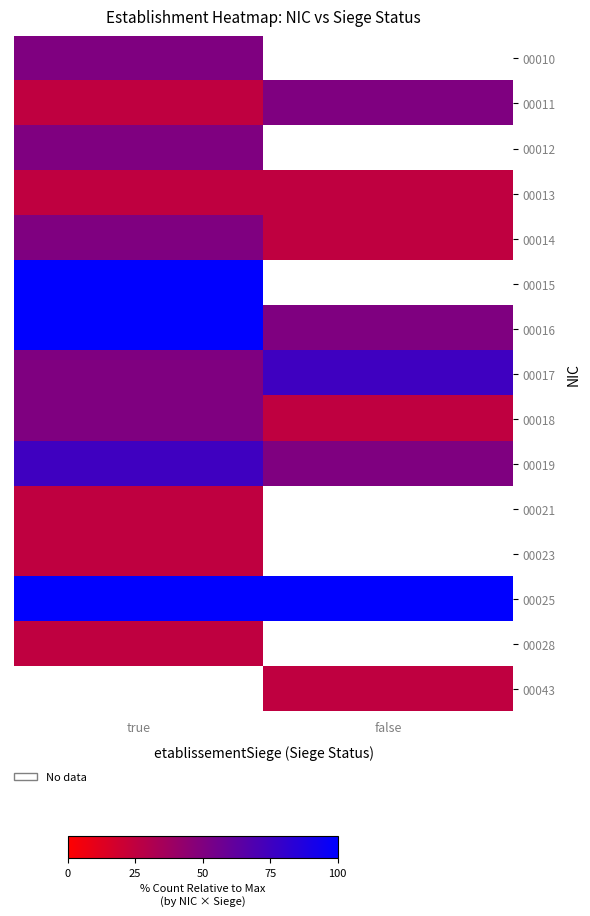

At false, list the series in order from smallest to largest.

00010, 00012, 00015, 00021, 00023, 00028, 00013, 00014, 00018, 00043, 00011, 00016, 00019, 00017, 00025